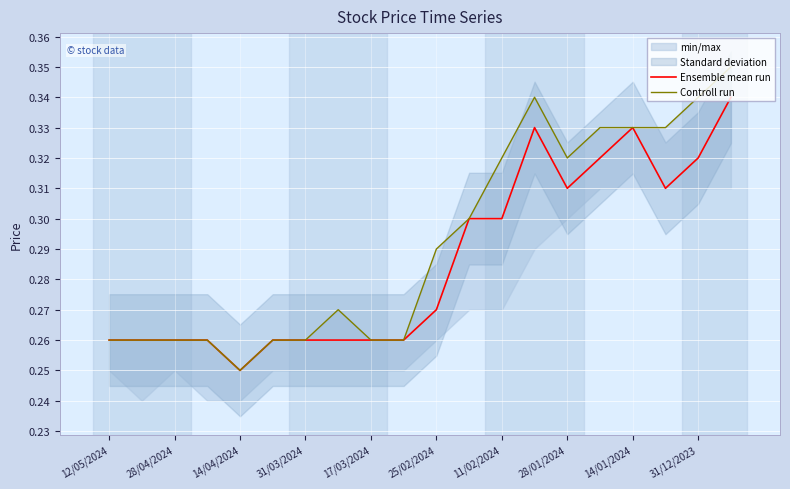

How many Controll run values are between 0 and 1?

20